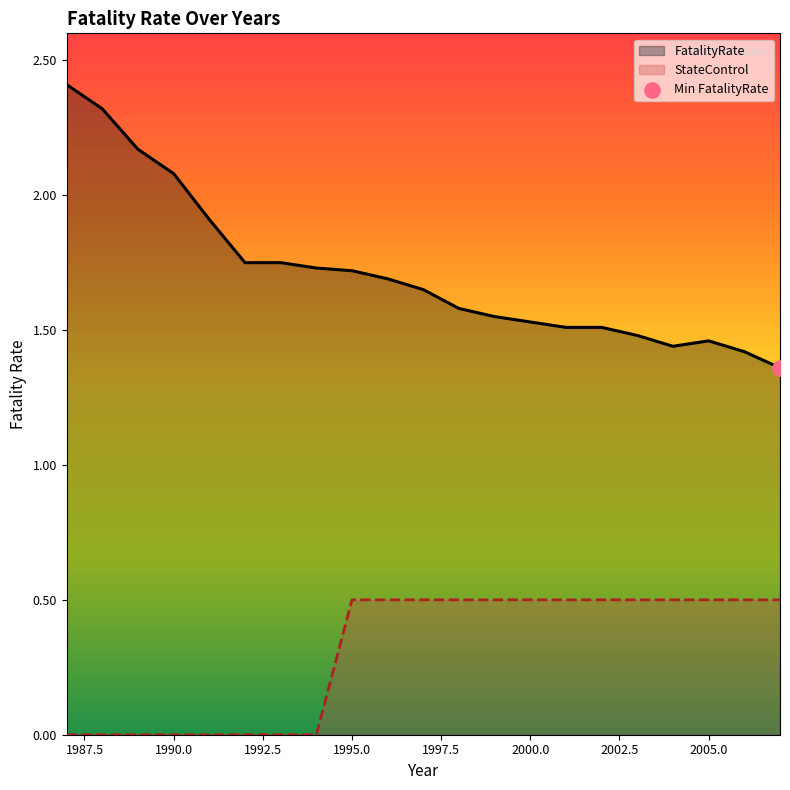

What are all the series names shown in the legend?

FatalityRate, StateControl